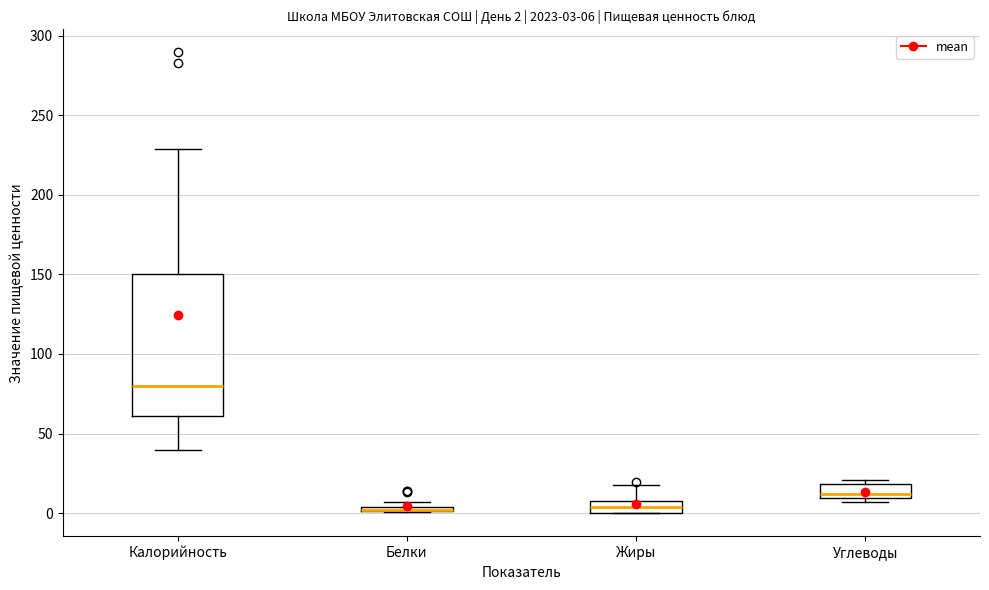

Comparing the boxes themselves (not the whiskers), which one is the tallest?

Калорийность